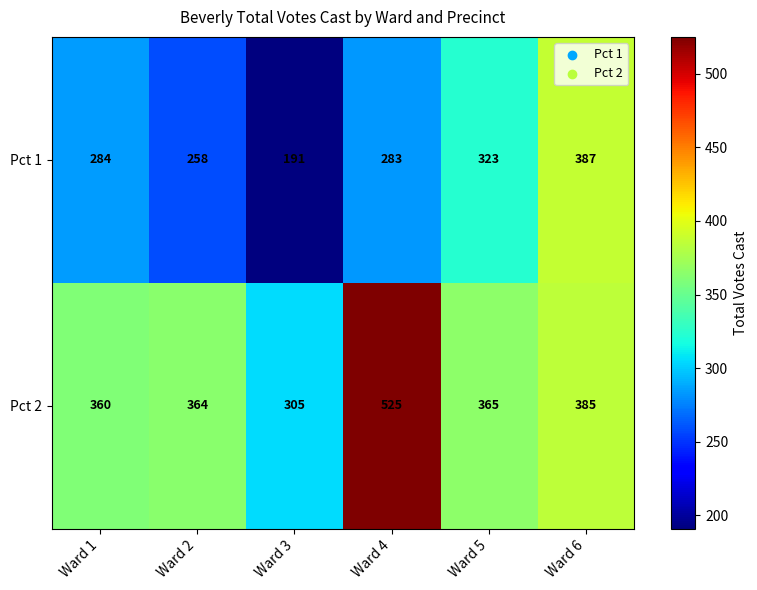

Is it true that Pct 1 equals 451 at Ward 1?

False